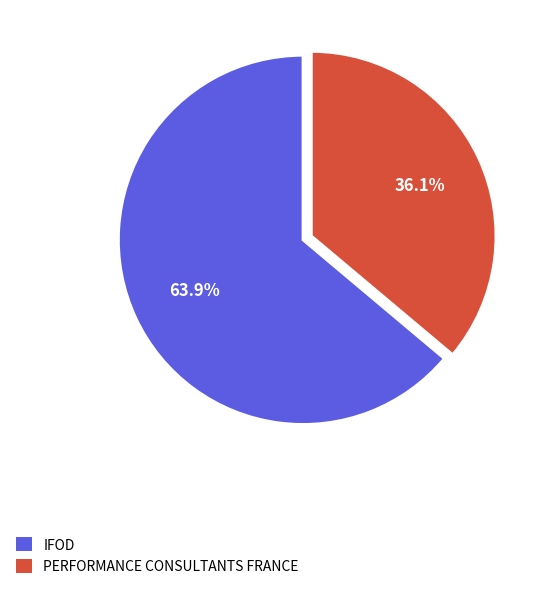

To the nearest percent, what is the difference between the IFOD and PERFORMANCE CONSULTANTS FRANCE slice percentages?

28%